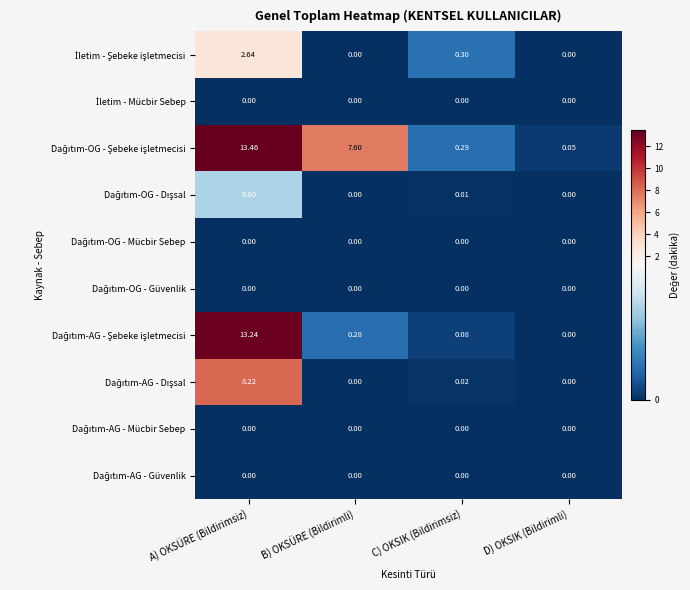

At which category is the sum across all series the highest?

A) OKSÜRE (Bildirimsiz)